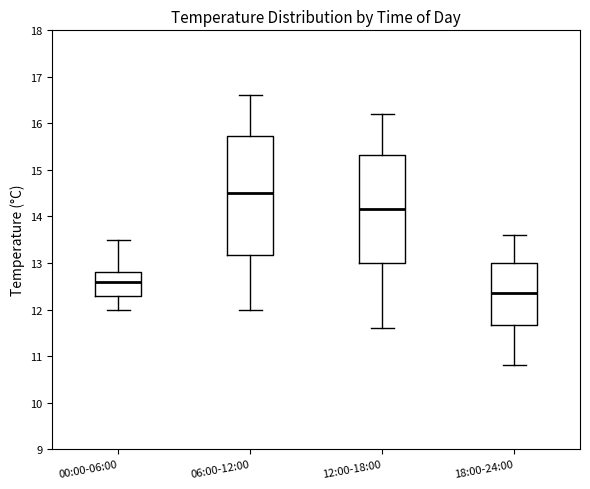

Where is the lower edge of the box for 06:00-12:00 on the y-axis? The values are not printed on the chart, so give them approximately, as read against the axis.

13.2